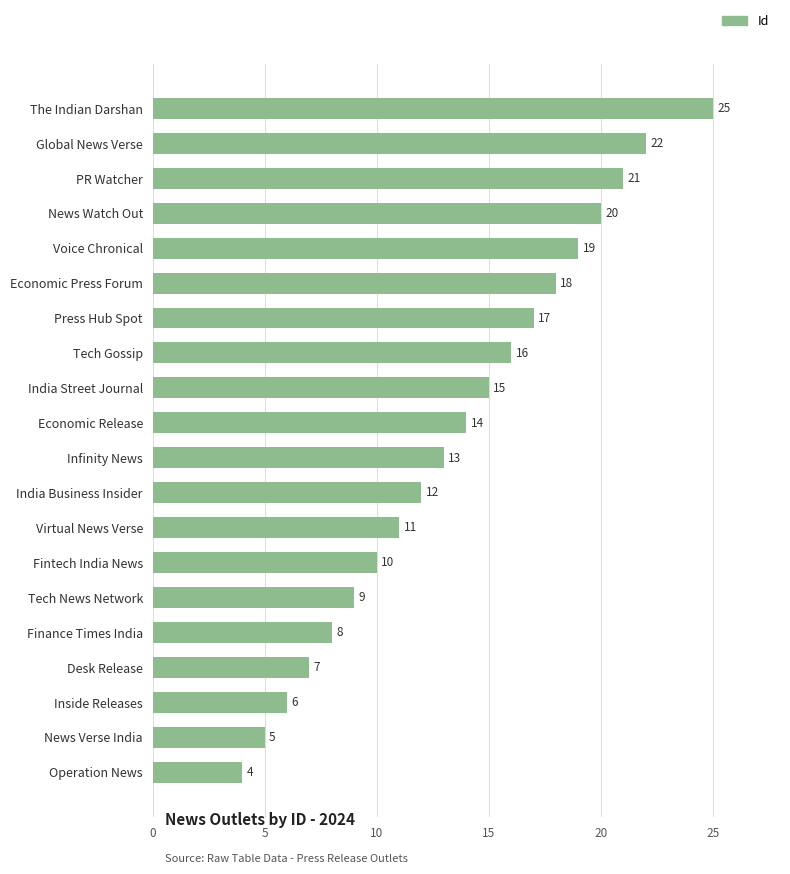

What is the difference between the second highest and minimum values?

18